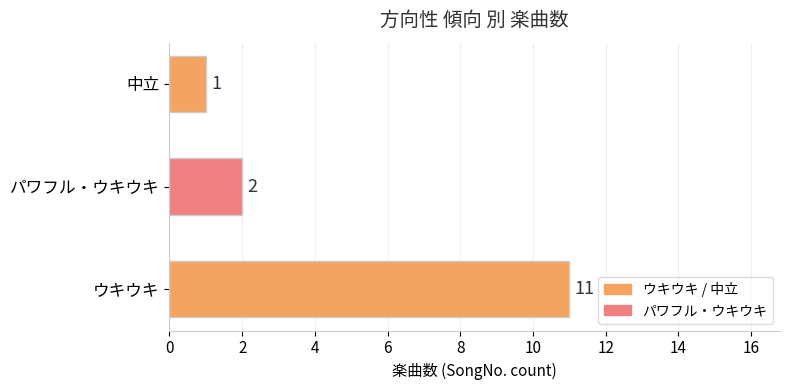

How many bars are there in total?

3